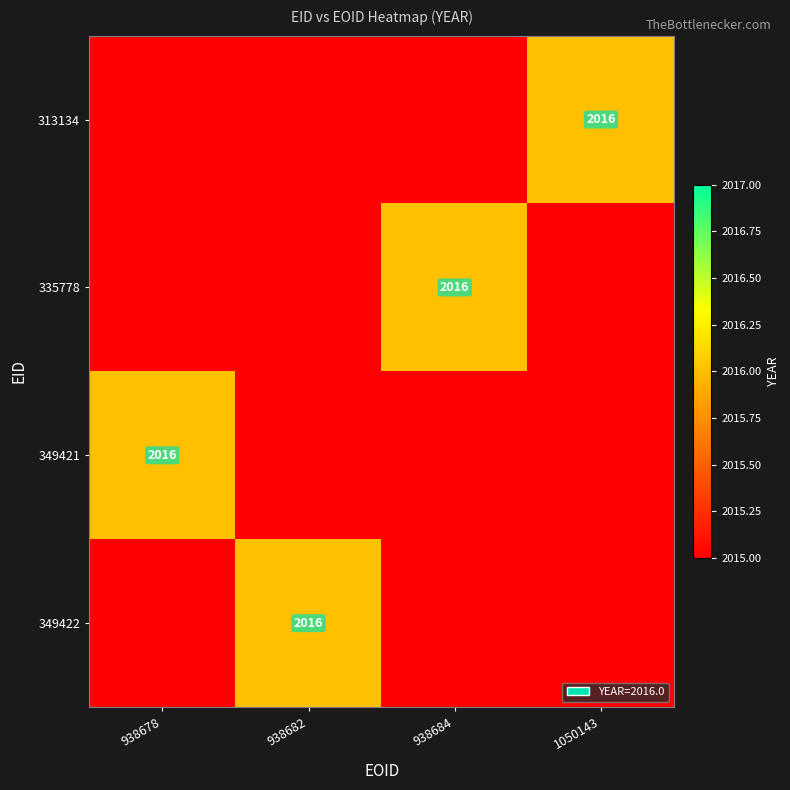

True or false: 349422 has a value of 2016 at 938682.

True